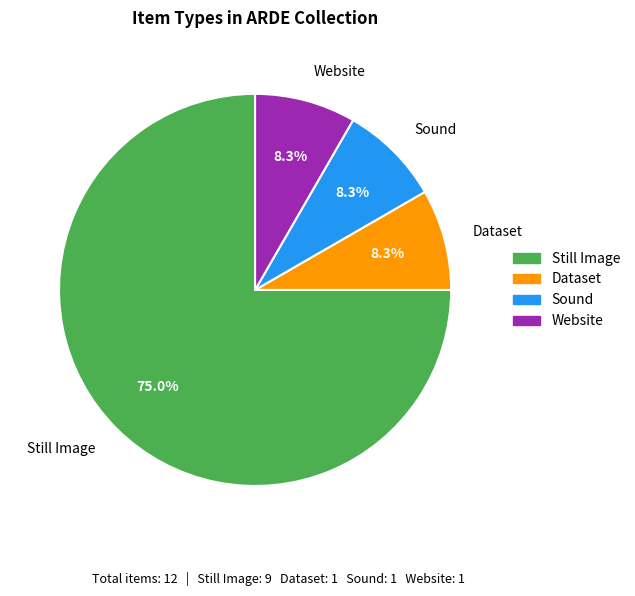

How many segments does this pie chart have?

4